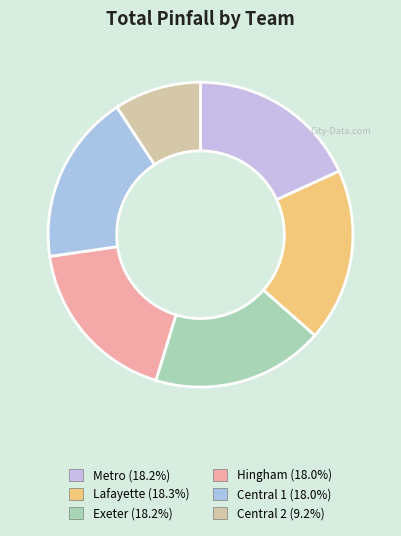

Count the number of slices in the pie.

6